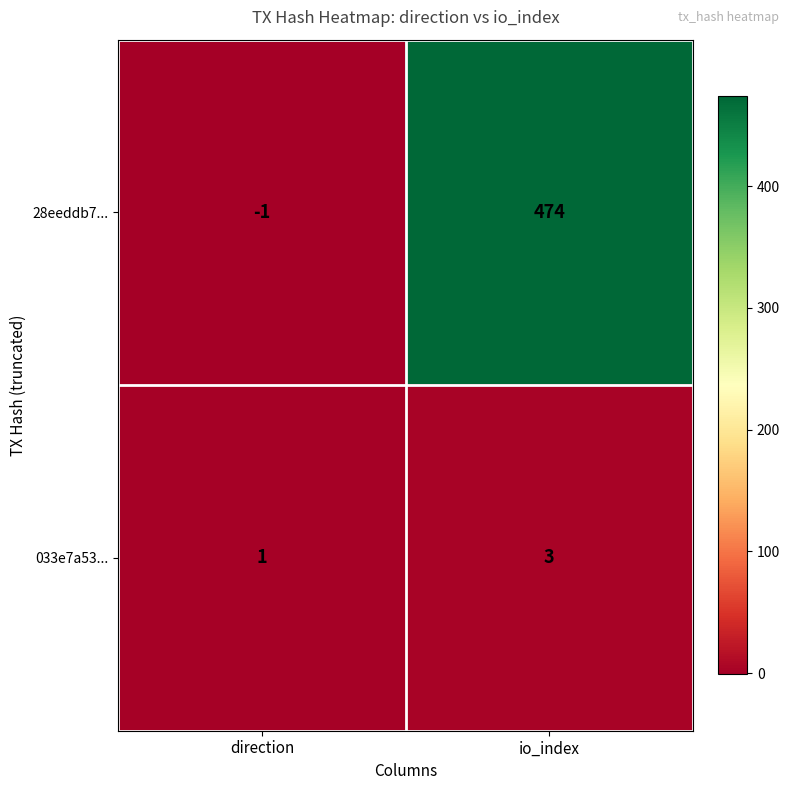

At which category does the chart reach its peak across all series?

io_index